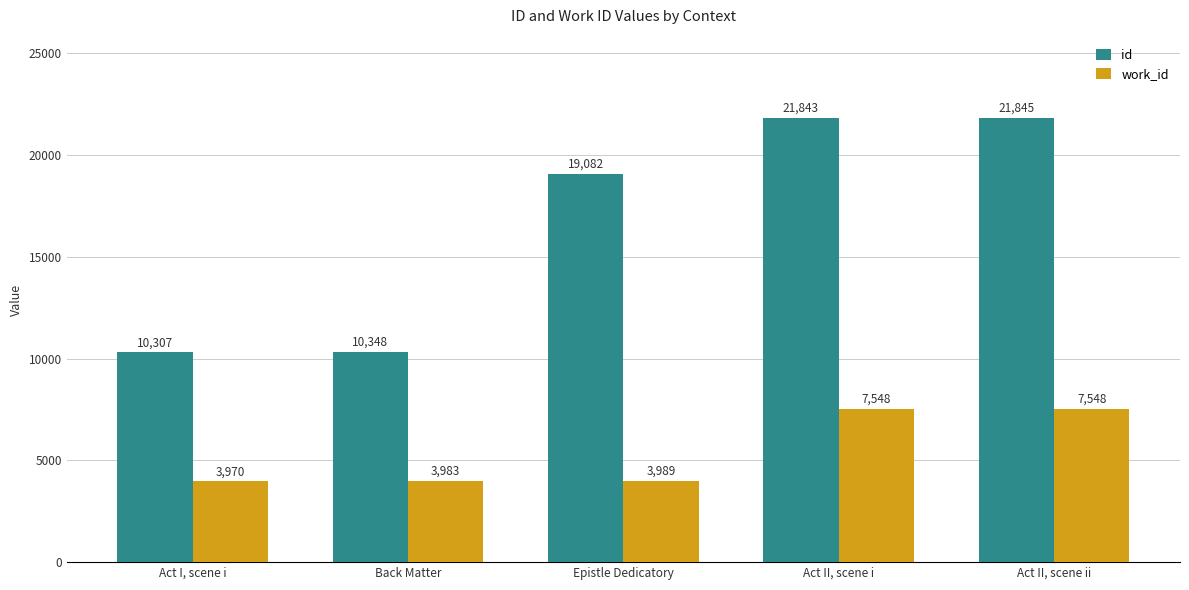

What is the label of the 4th bar from the left?

Act II, scene i